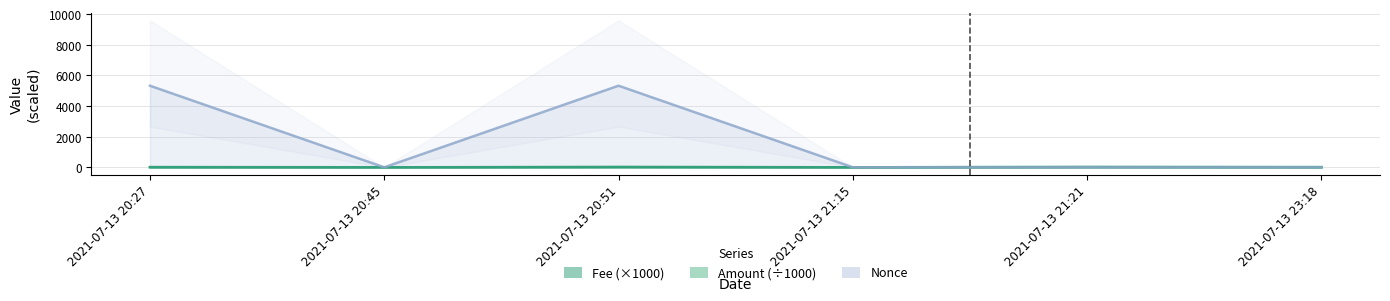

The value of Nonce at 2021-07-13 20:45 is 2.7. True or false?

False